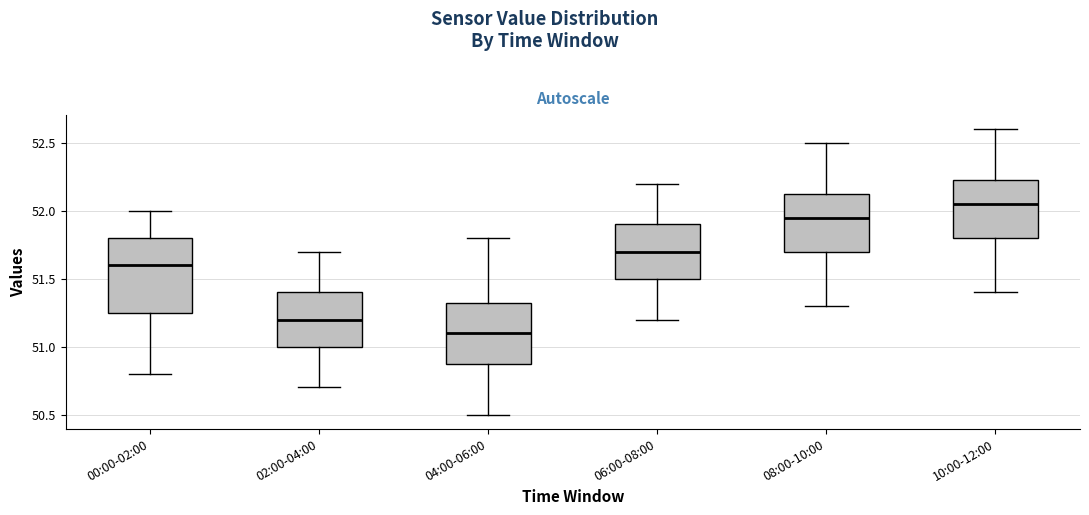

Reading left to right, read every box against the y-axis: the position of its median line, the range the box covers, and the ends of its whiskers. The values are not printed on the chart, so give them approximately, as read against the axis.

00:00-02:00: median 51.60, box 51.25 to 51.80, whiskers 50.80 to 52.00
02:00-04:00: median 51.20, box 51.00 to 51.40, whiskers 50.70 to 51.70
04:00-06:00: median 51.10, box 50.90 to 51.35, whiskers 50.50 to 51.80
06:00-08:00: median 51.70, box 51.50 to 51.90, whiskers 51.20 to 52.20
08:00-10:00: median 51.95, box 51.70 to 52.15, whiskers 51.30 to 52.50
10:00-12:00: median 52.05, box 51.80 to 52.25, whiskers 51.40 to 52.60